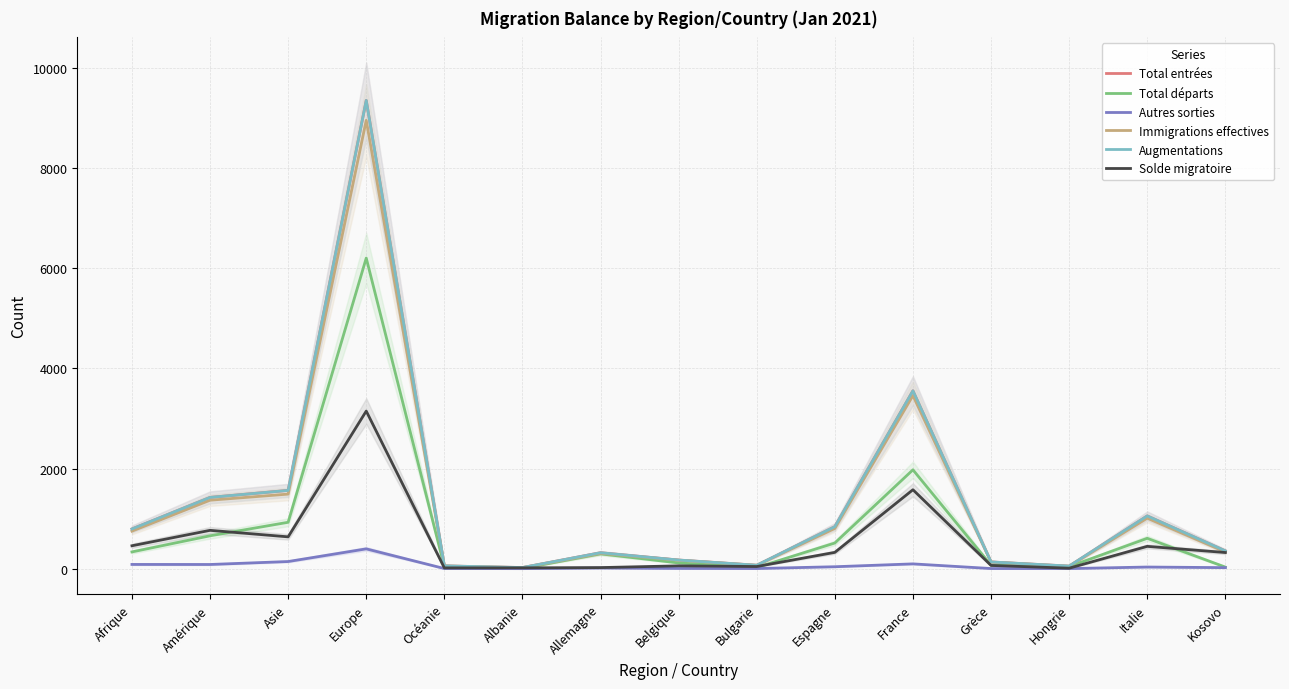

What is the highest value of the Augmentations series?

9354